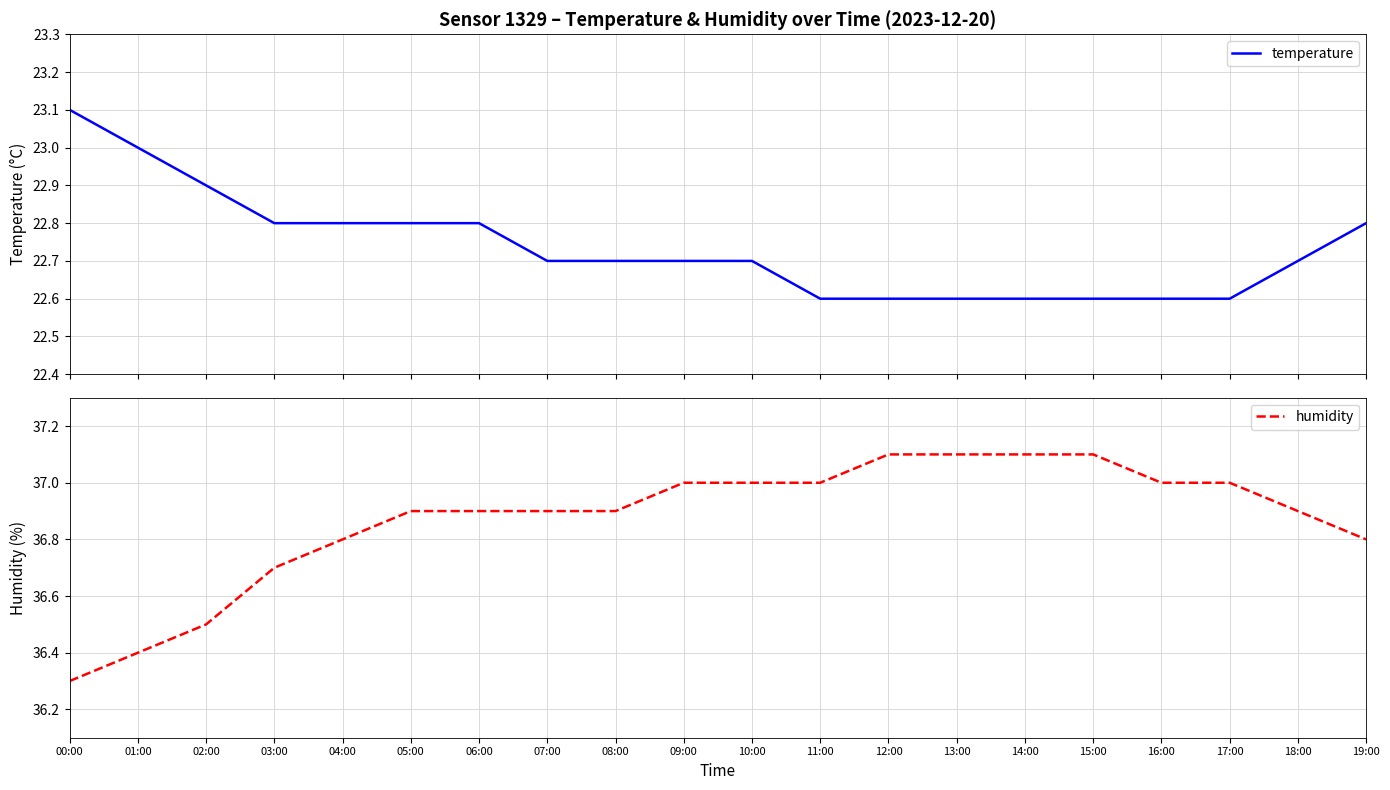

What are all the series names shown in the legend?

temperature, humidity